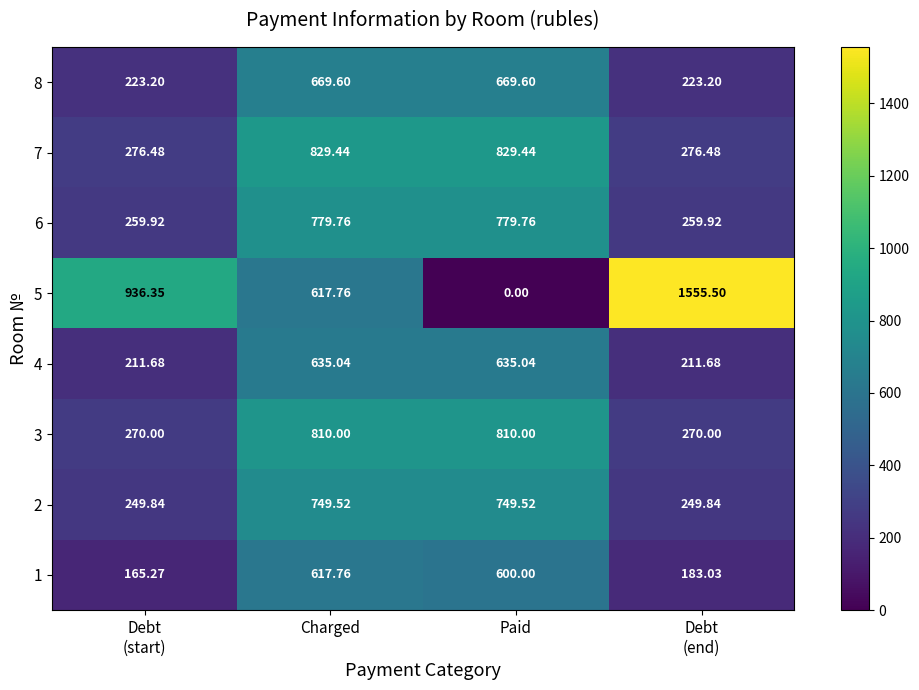

At which category is the sum across all series the highest?

Charged